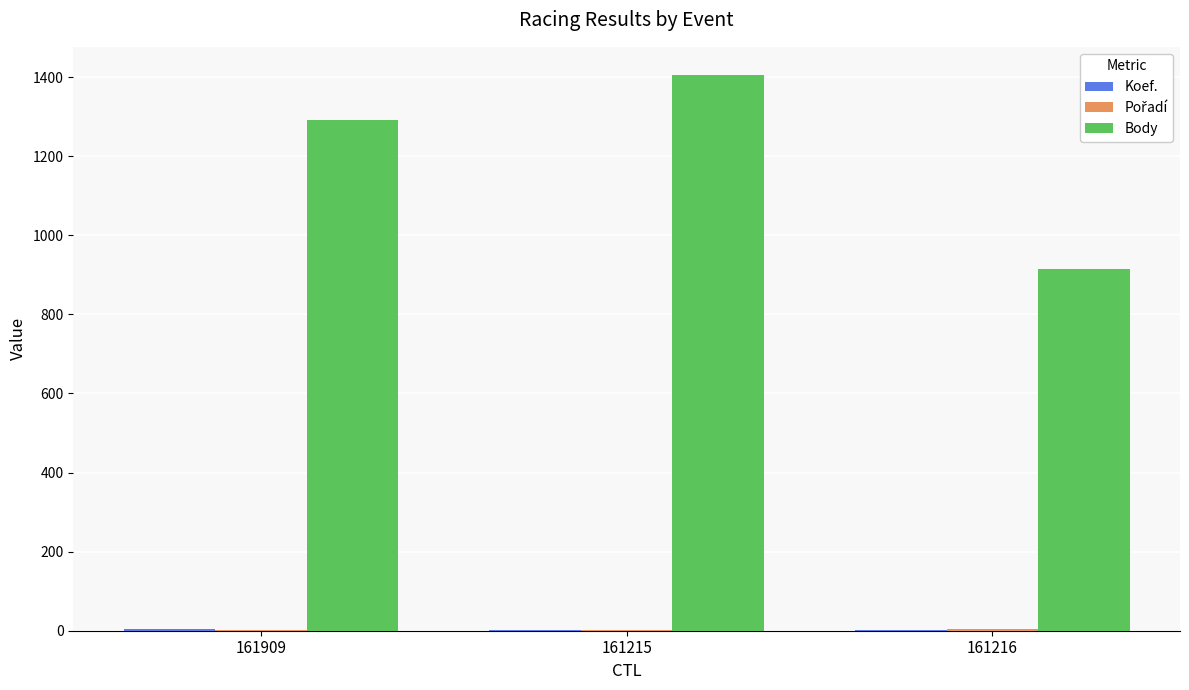

What is the highest value of the Body series?

1406